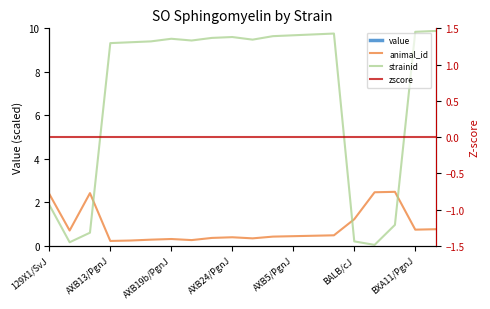

Which series has the largest total across all categories?

value